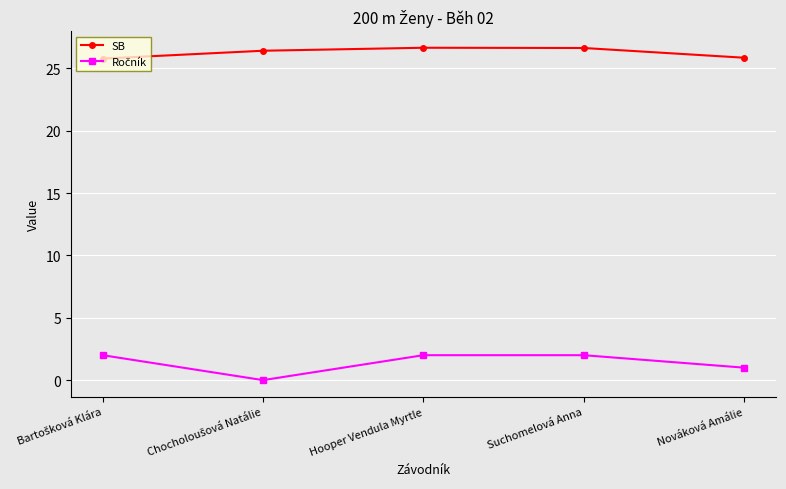

What is the difference between the highest and lowest values at Hooper Vendula Myrtle?

24.7